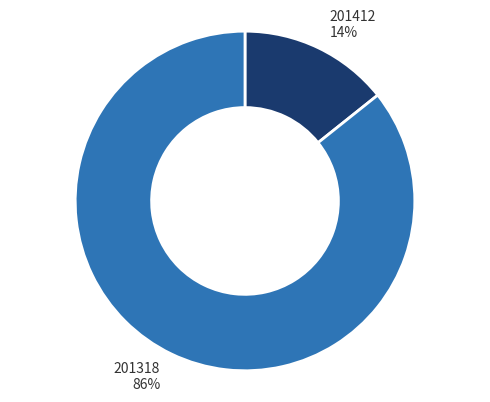

Which category has the smallest portion of the pie?

201412